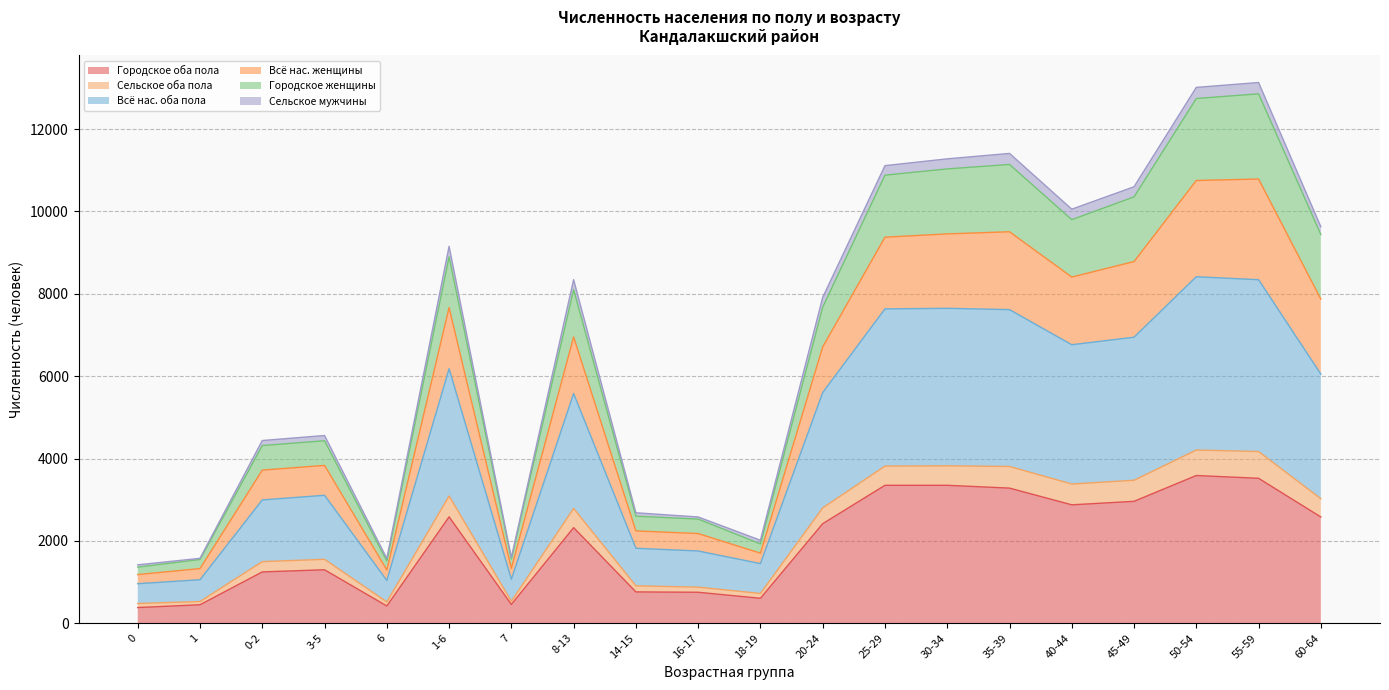

What is the highest value of the Городское оба пола series?

3589